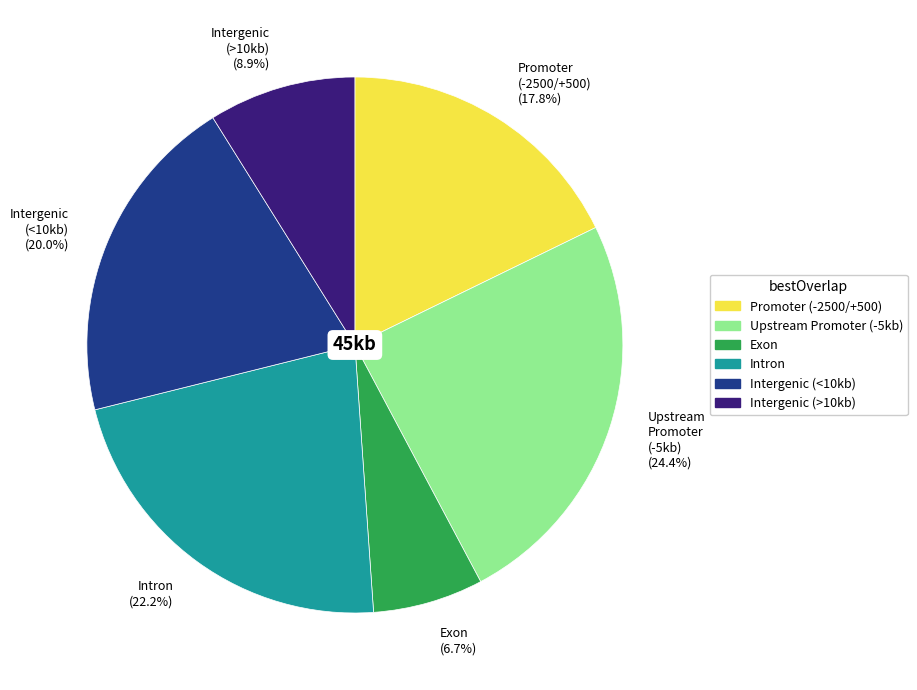

Rank the categories by value from lowest to highest.

Exon, Intergenic (>10kb), Promoter (-2500/+500), Intergenic (<10kb), Intron, Upstream Promoter (-5kb)